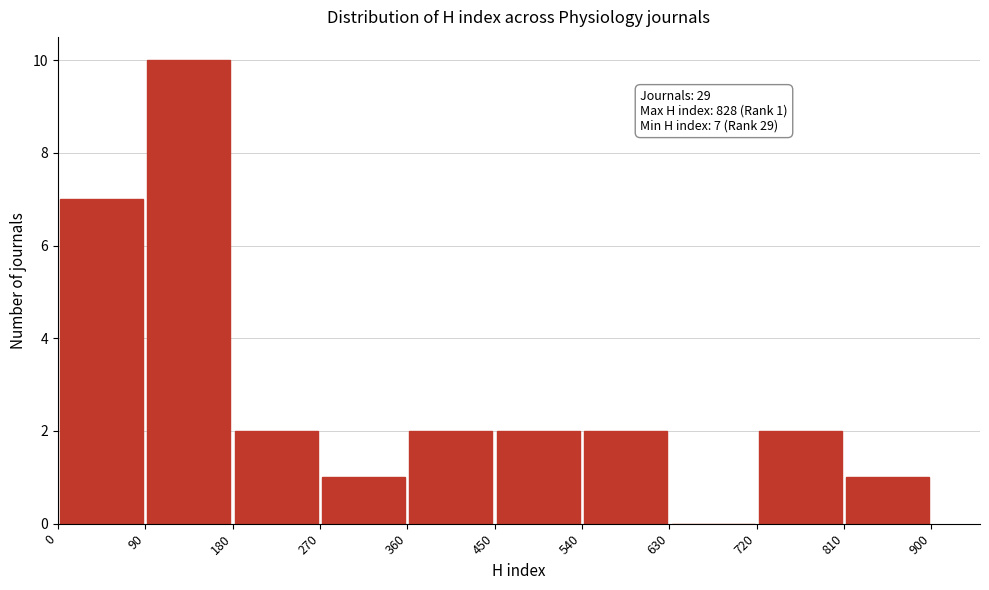

Which range on the x-axis has the tallest bar?

90 to 180